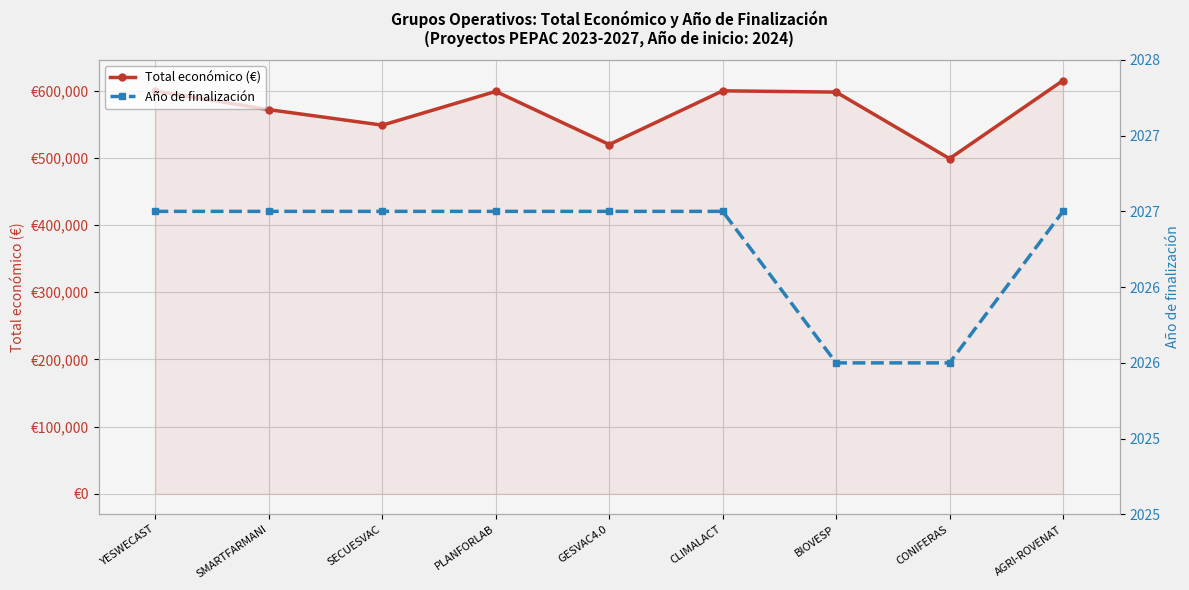

The Total económico (€) series shows 817940 at SECUESVAC. True or false?

False